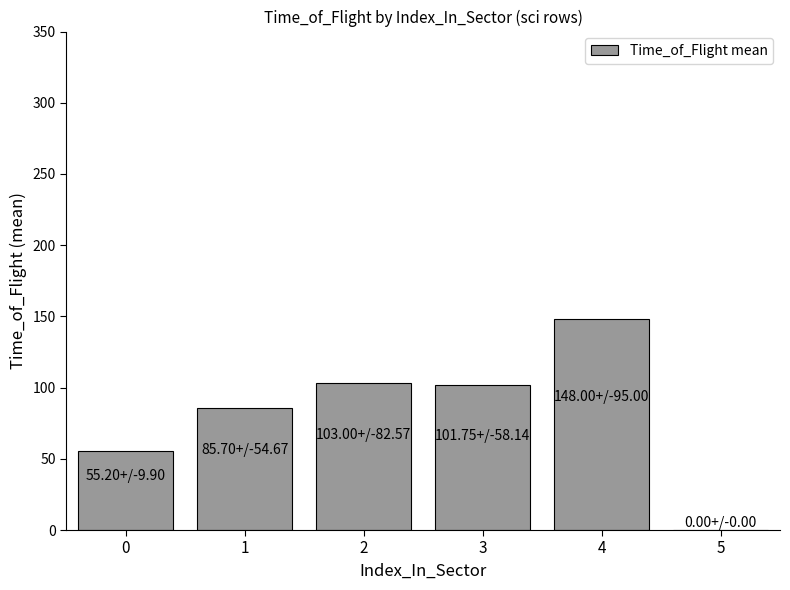

What is the greatest value displayed?

148.0